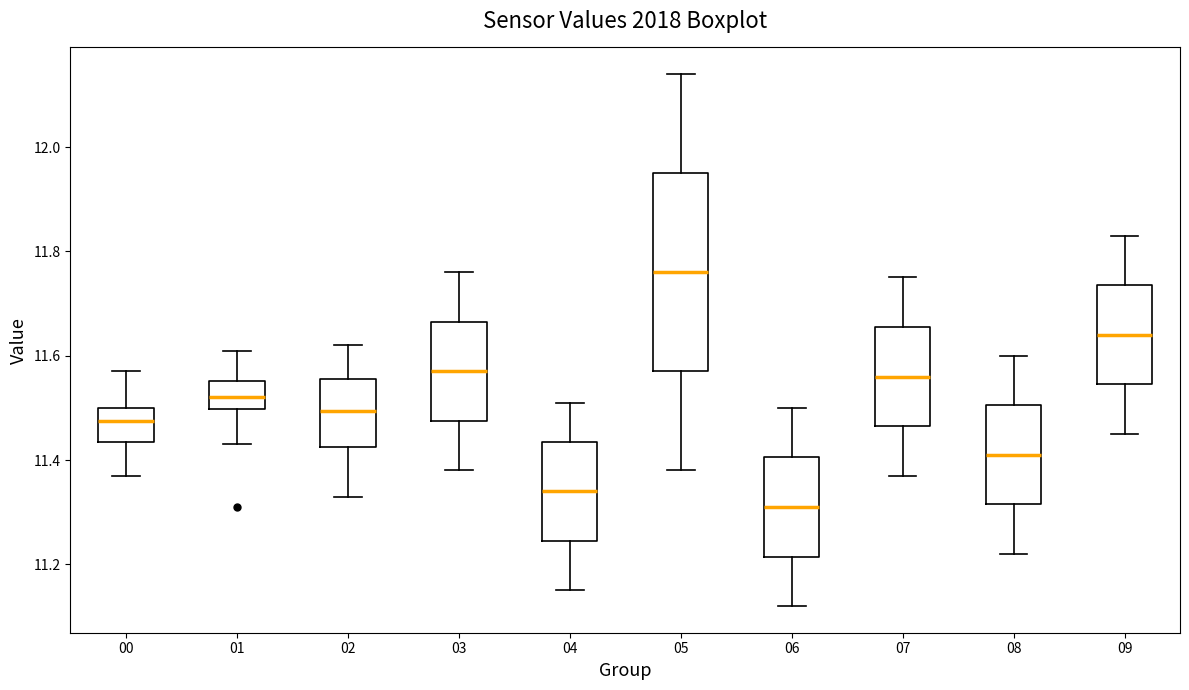

Which box is the tallest, from its lower edge to its upper edge?

05